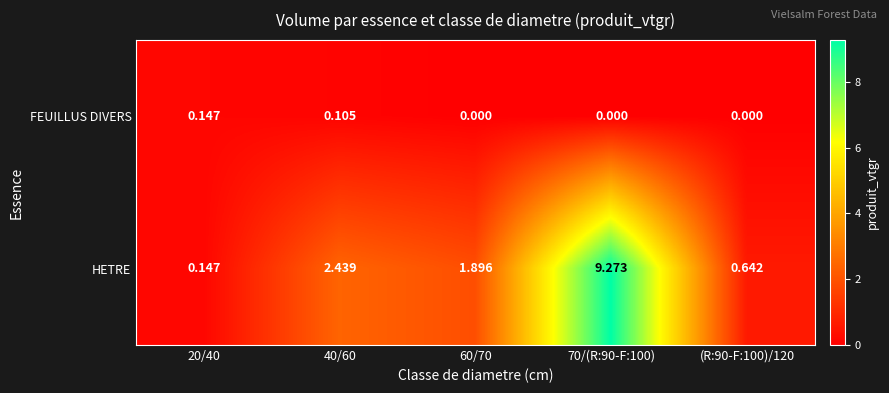

Which series has the largest total across all categories?

HETRE